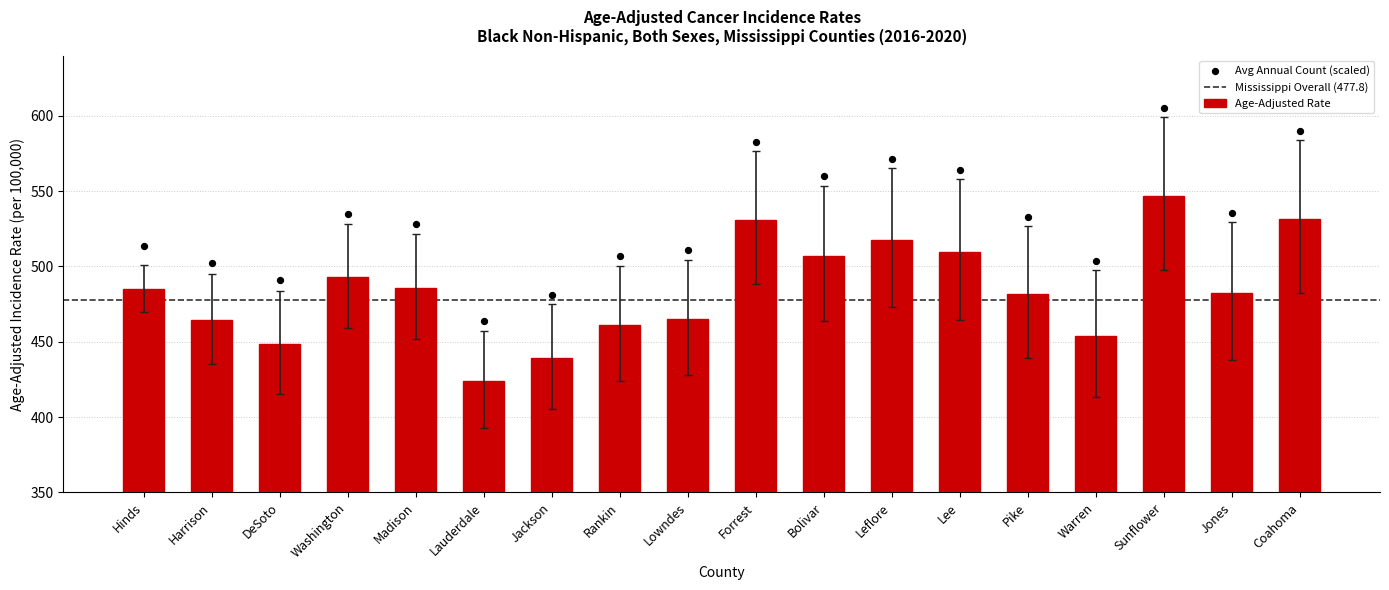

At which category is the sum across all series the highest?

Sunflower